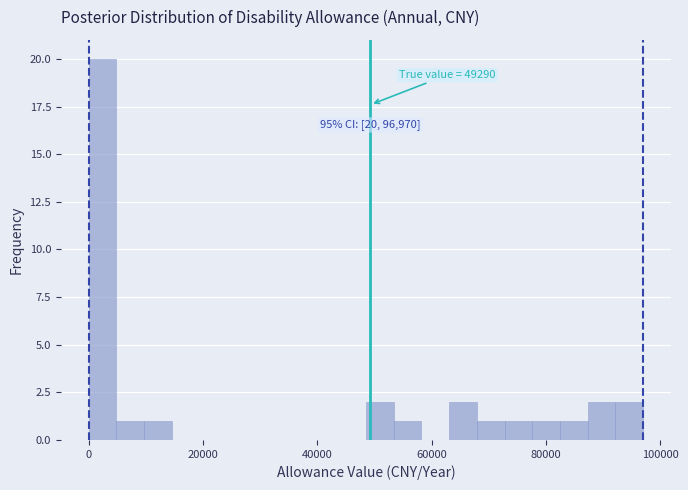

Around what value on the x-axis is the tallest bar? Give the approximate position of its centre, as read against the axis.

2000